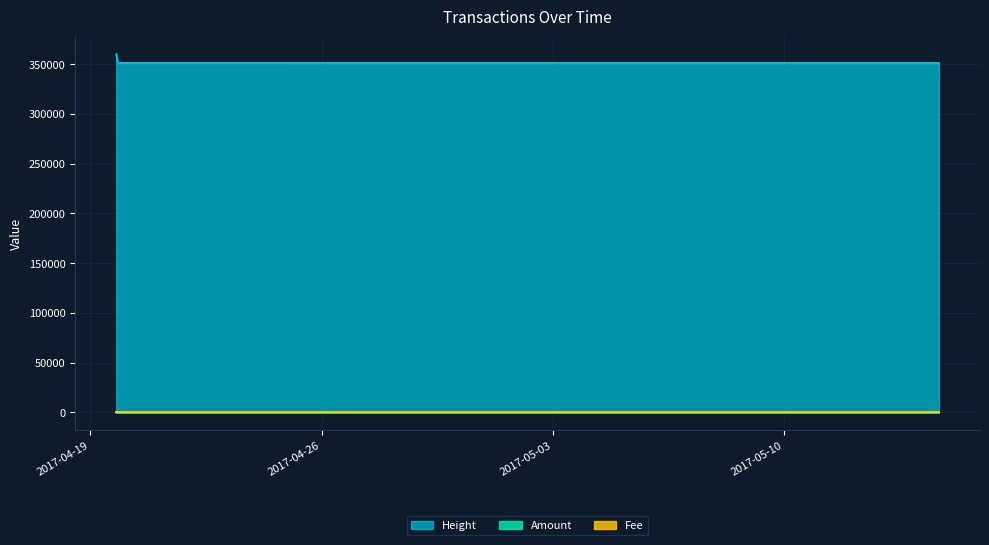

What is the maximum value shown in the chart?

359933